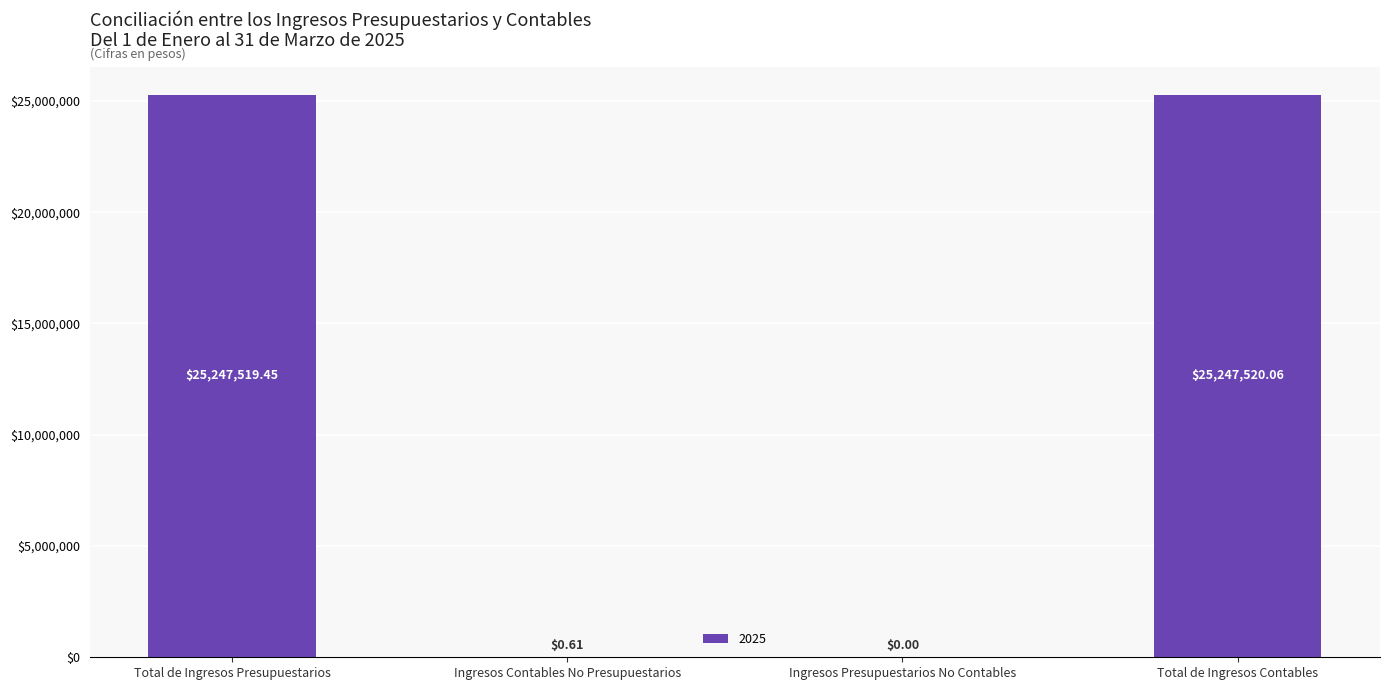

Count the number of values greater than 25247519.

2